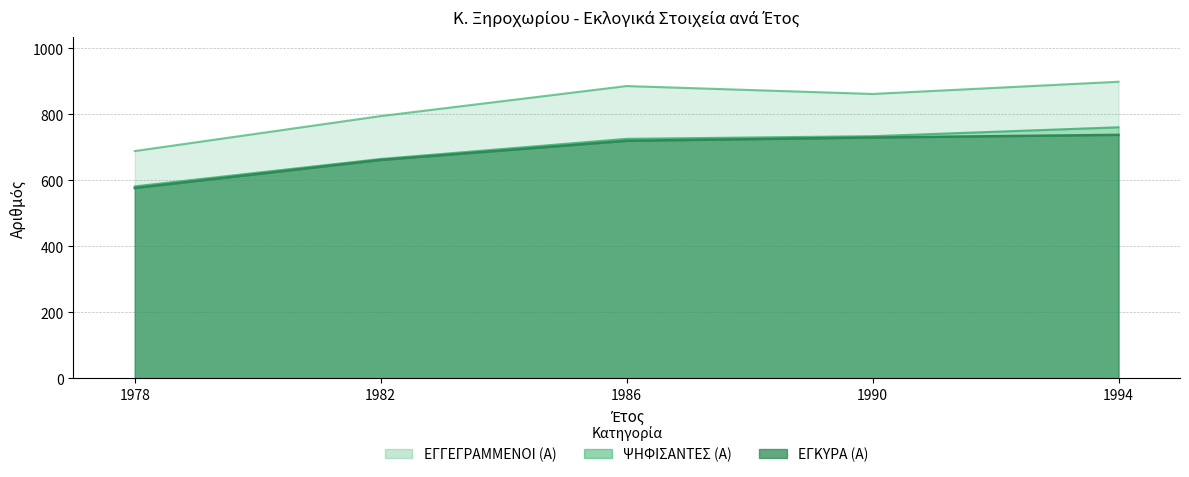

True or false: ΕΓΚΥΡΑ (Α) has more than 0 interior local peaks.

False